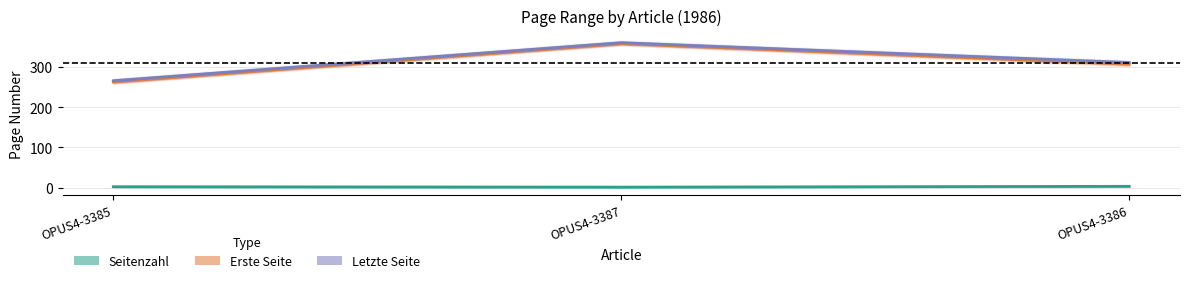

Reading right to left, transcribe all the data shown in this chart.

Seitenzahl: 4	2	3
Erste Seite: 306	357	262
Letzte Seite: 310	359	265